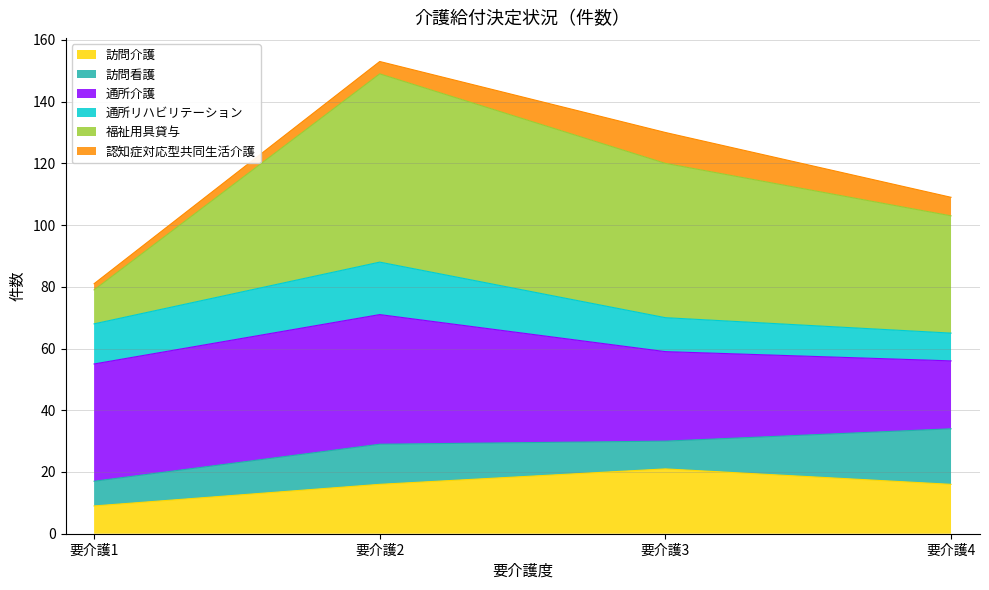

Which category has the lowest value in the 訪問介護 series?

要介護1